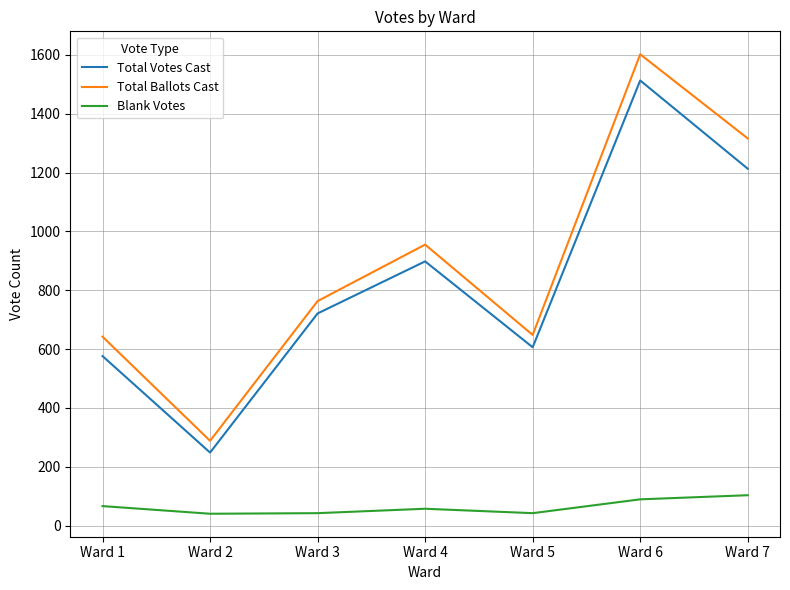

How many values in the Total Votes Cast series are below 721?

3